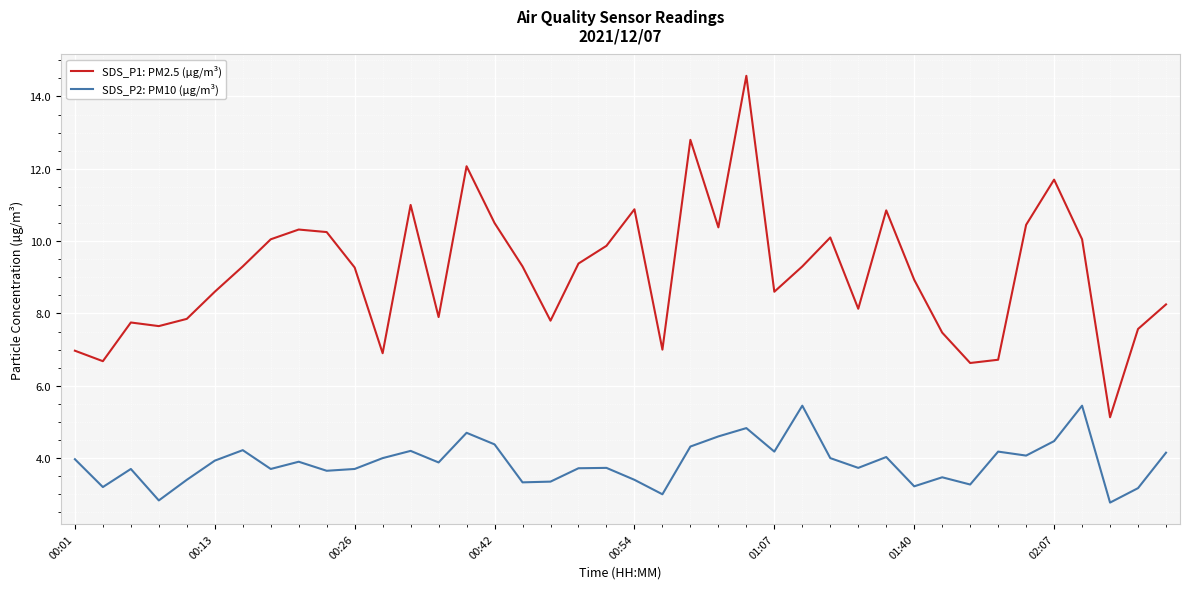

True or false: SDS_P1: PM2.5 (µg/m³) and SDS_P2: PM10 (µg/m³) intersect in this chart.

False